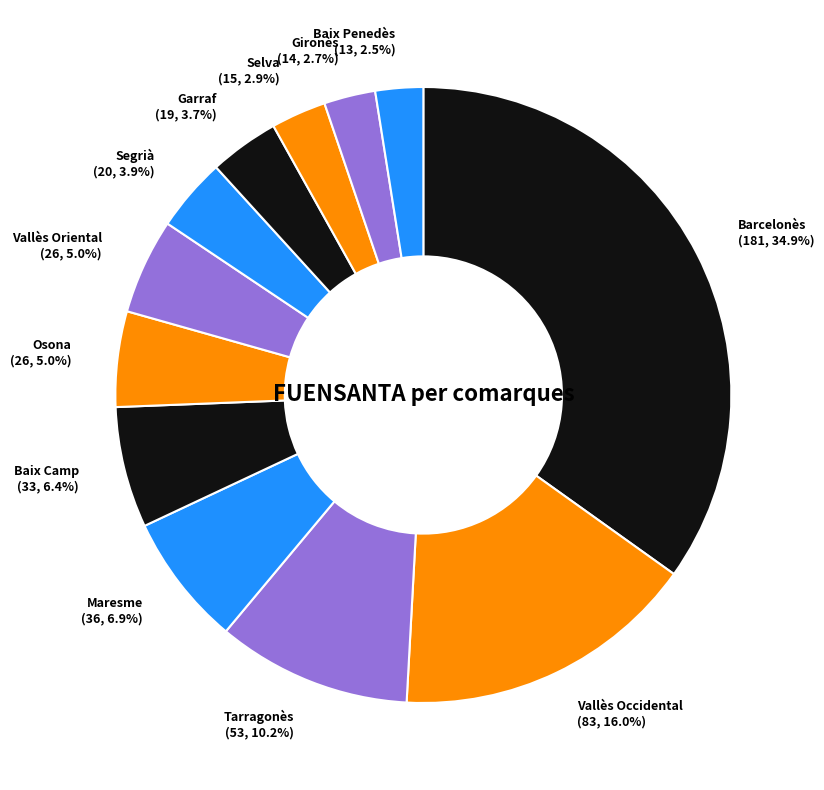

True or false: Gironès accounts for 16% of the total.

False